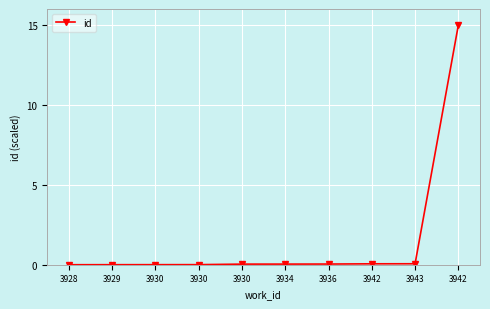

Is this an area chart (filled region under the line)?

No